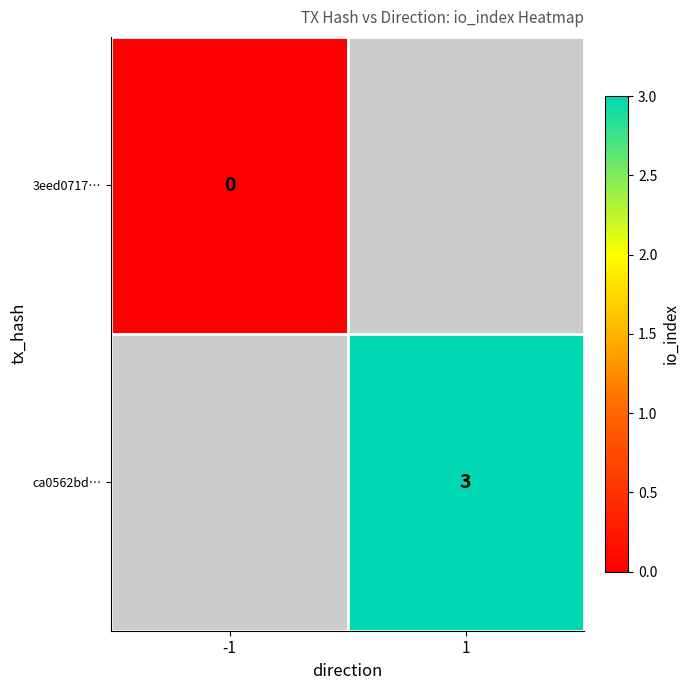

The value of ca0562bd… at 1 is 3. True or false?

True